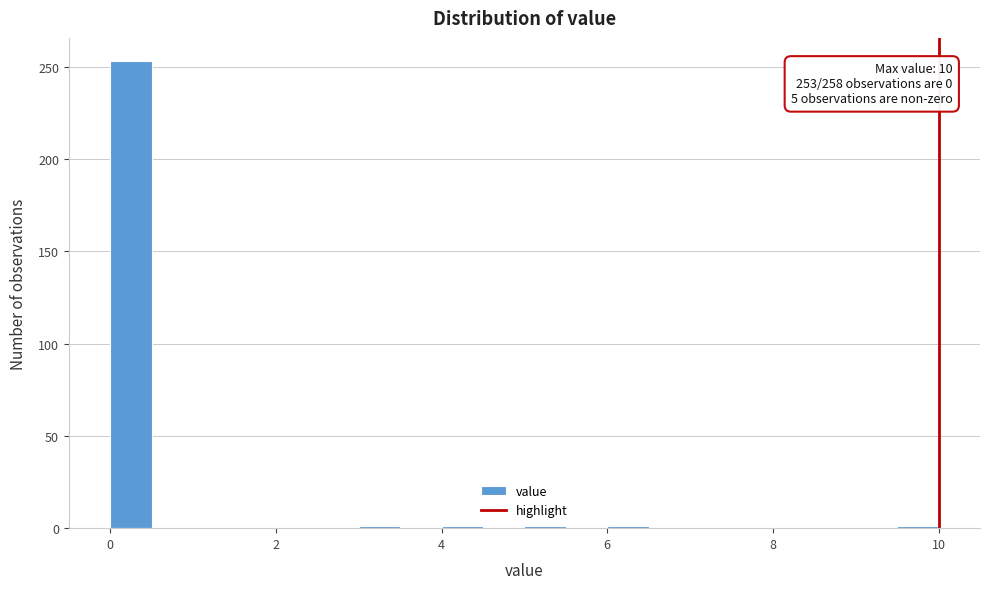

Around what value on the x-axis is the tallest bar? Give the approximate position of its centre, as read against the axis.

0.2